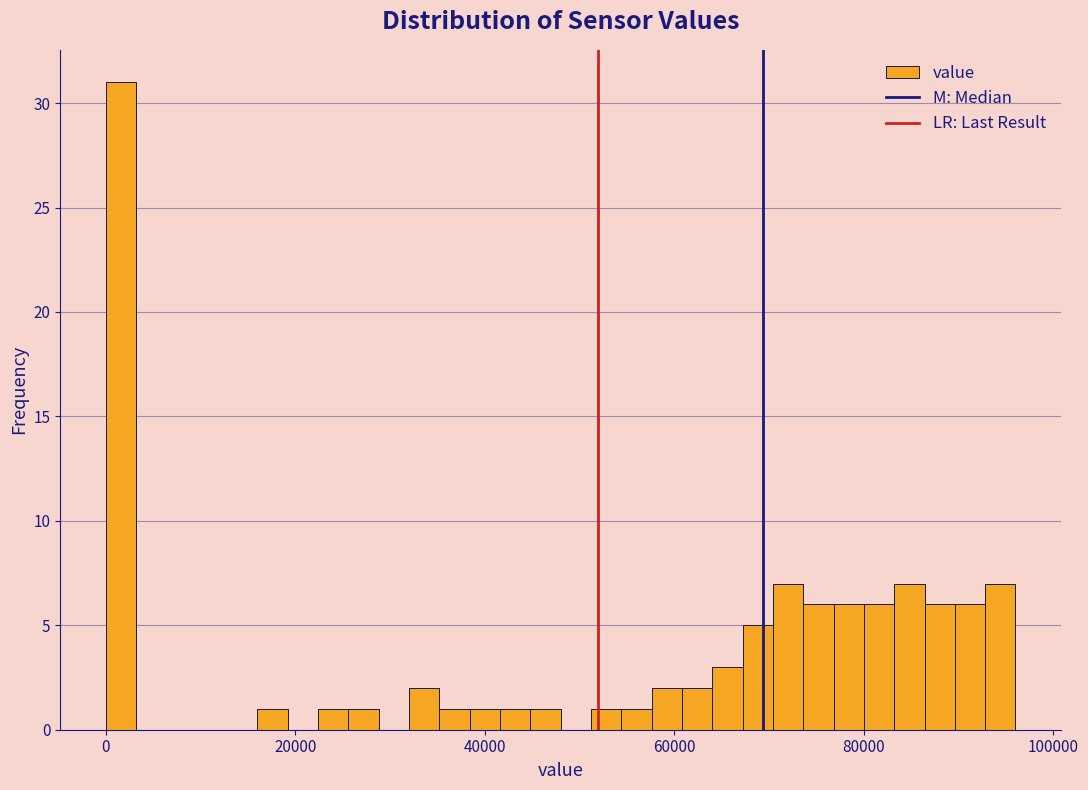

Read against the x-axis, roughly where is the centre of the tallest bar?

2000